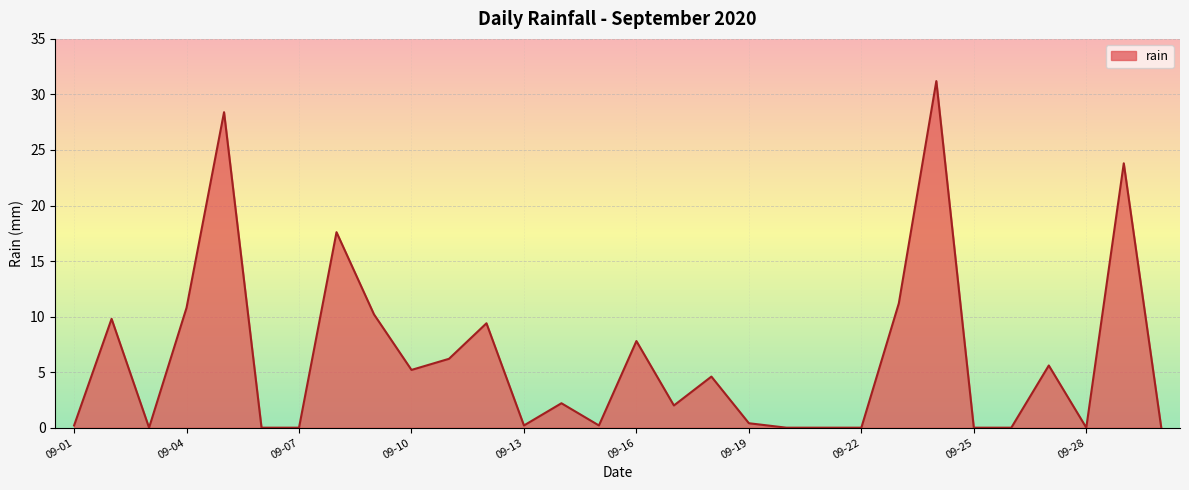

What is the difference between the maximum and minimum values?

31.2